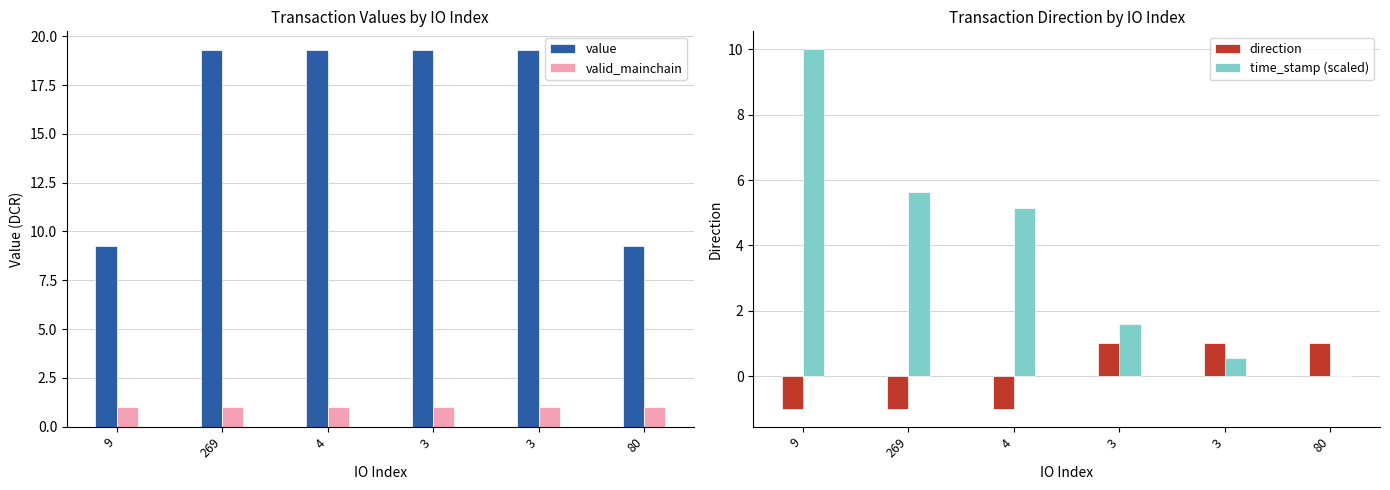

What is the difference between the highest and lowest values at 4?

20.3